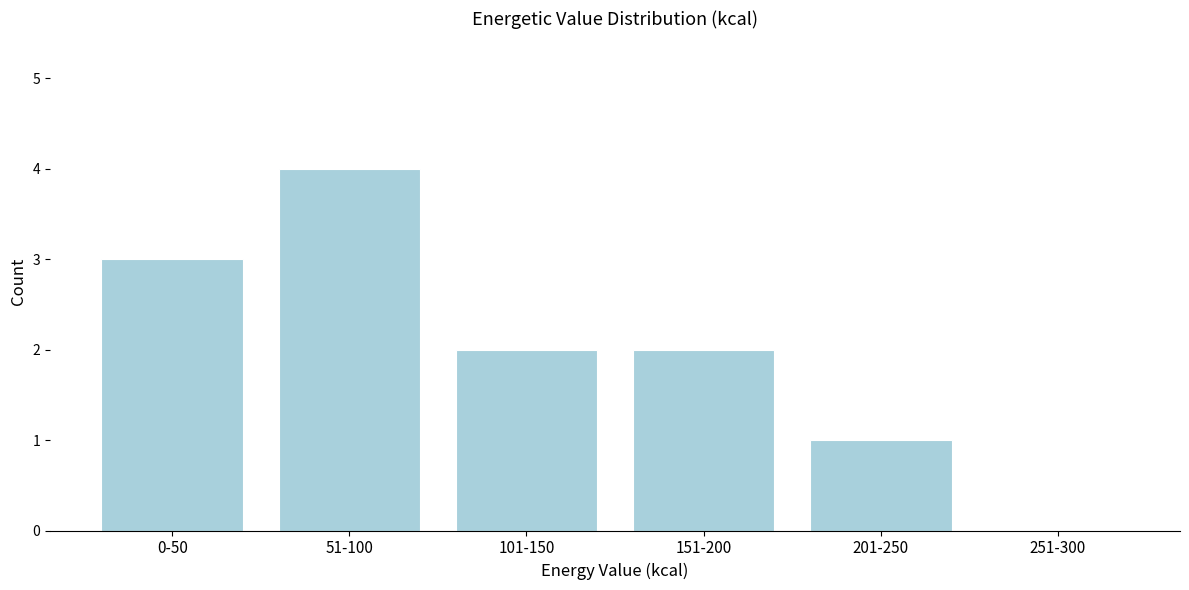

Reading left to right, what are all the values shown in this chart?

0-50=3	51-100=4	101-150=2	151-200=2	201-250=1	251-300=0